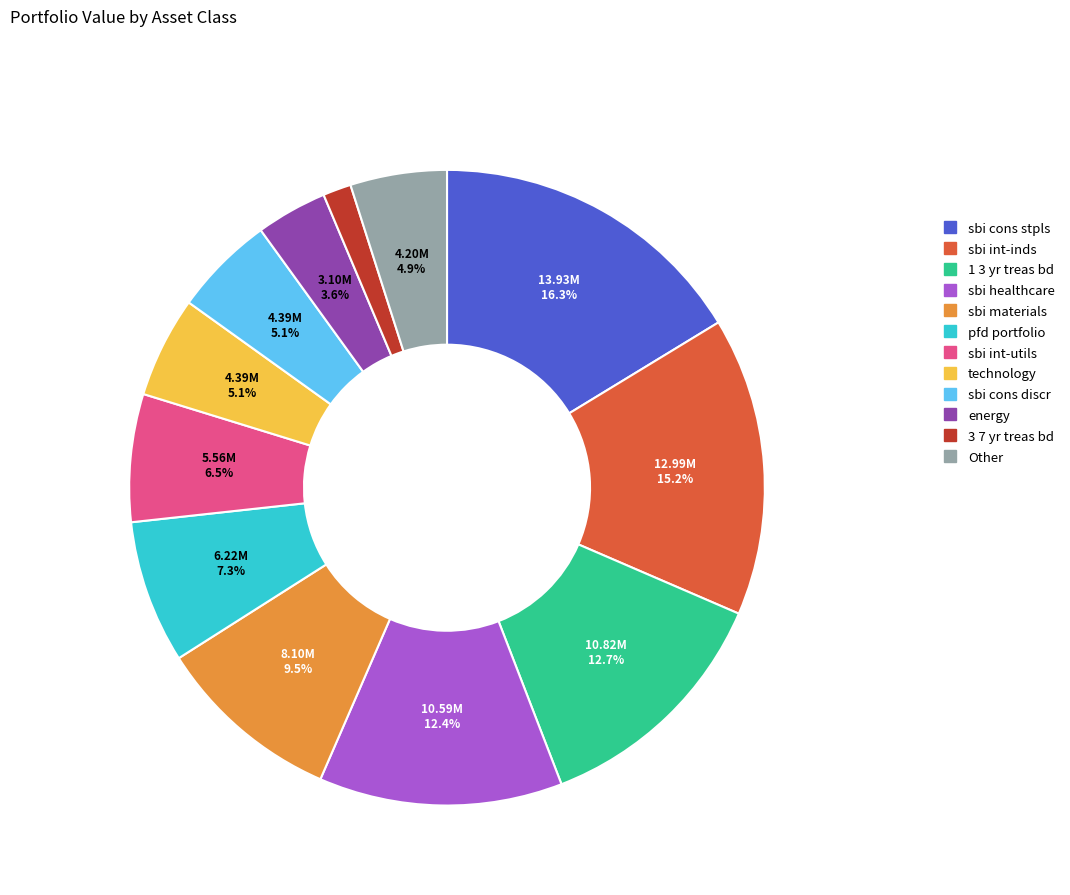

Which has a higher value, sbi cons stpls or 1 3 yr treas bd?

sbi cons stpls